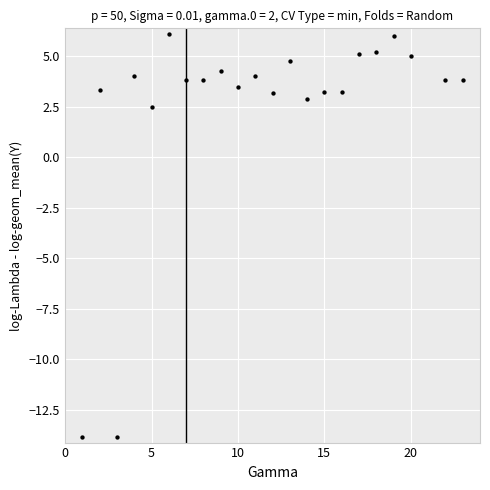

What Y value in the scatter plot is closest to -3?

2.5